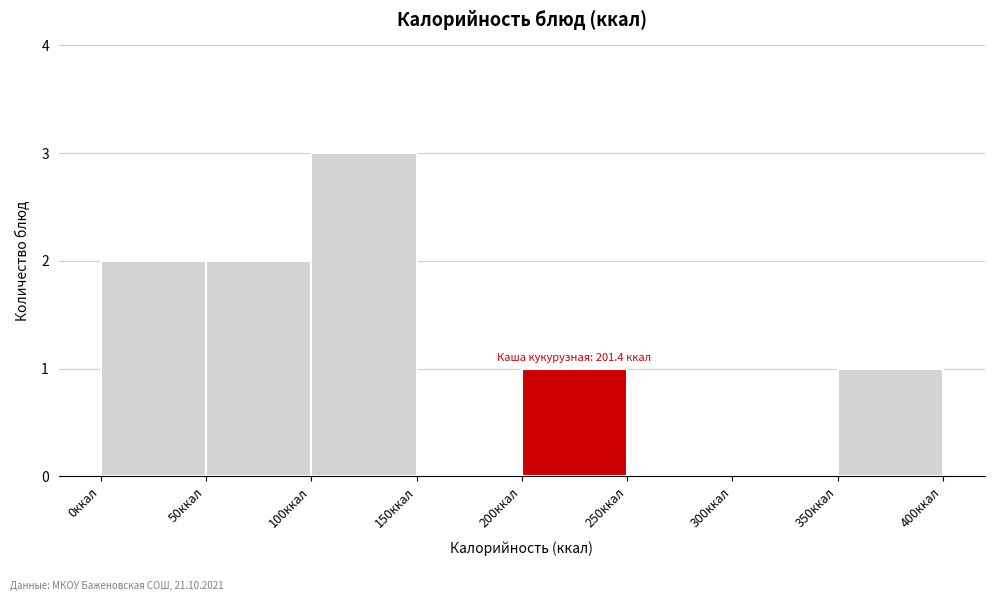

Over which range of the x-axis is the bar tallest?

100 to 150